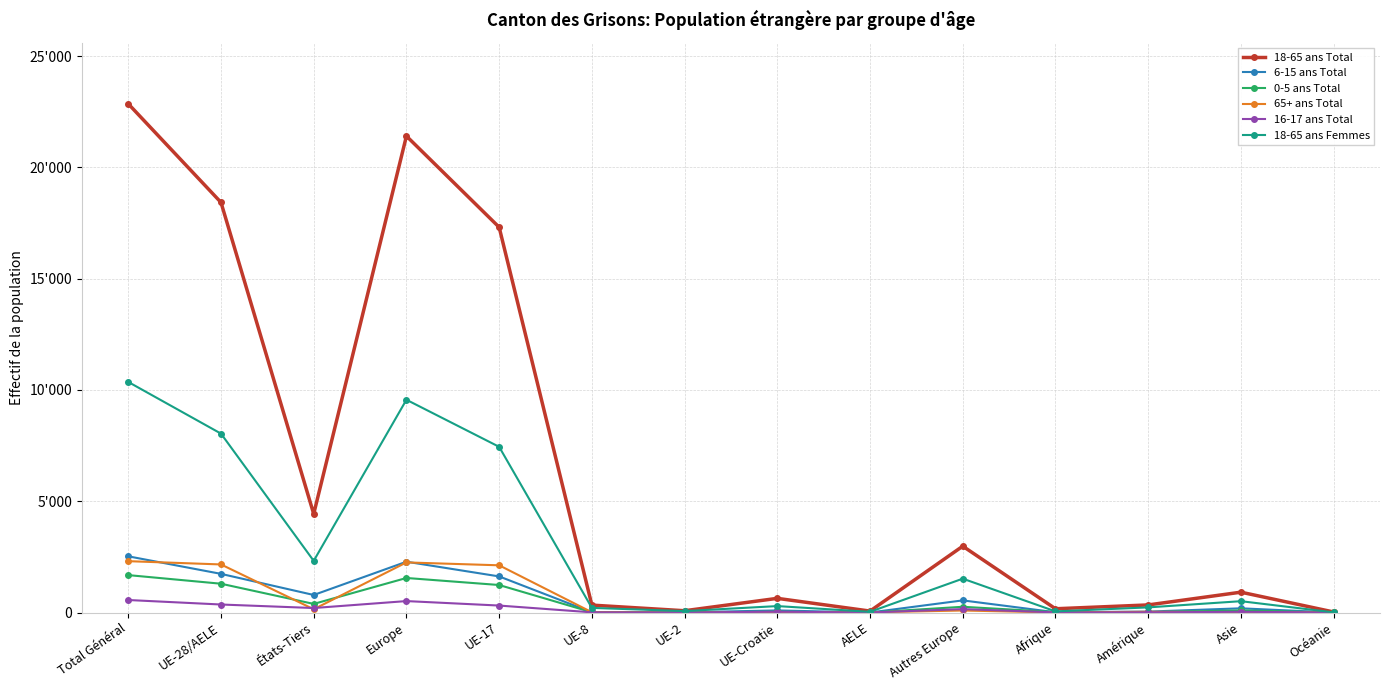

Does the chart have visible grid lines?

Yes